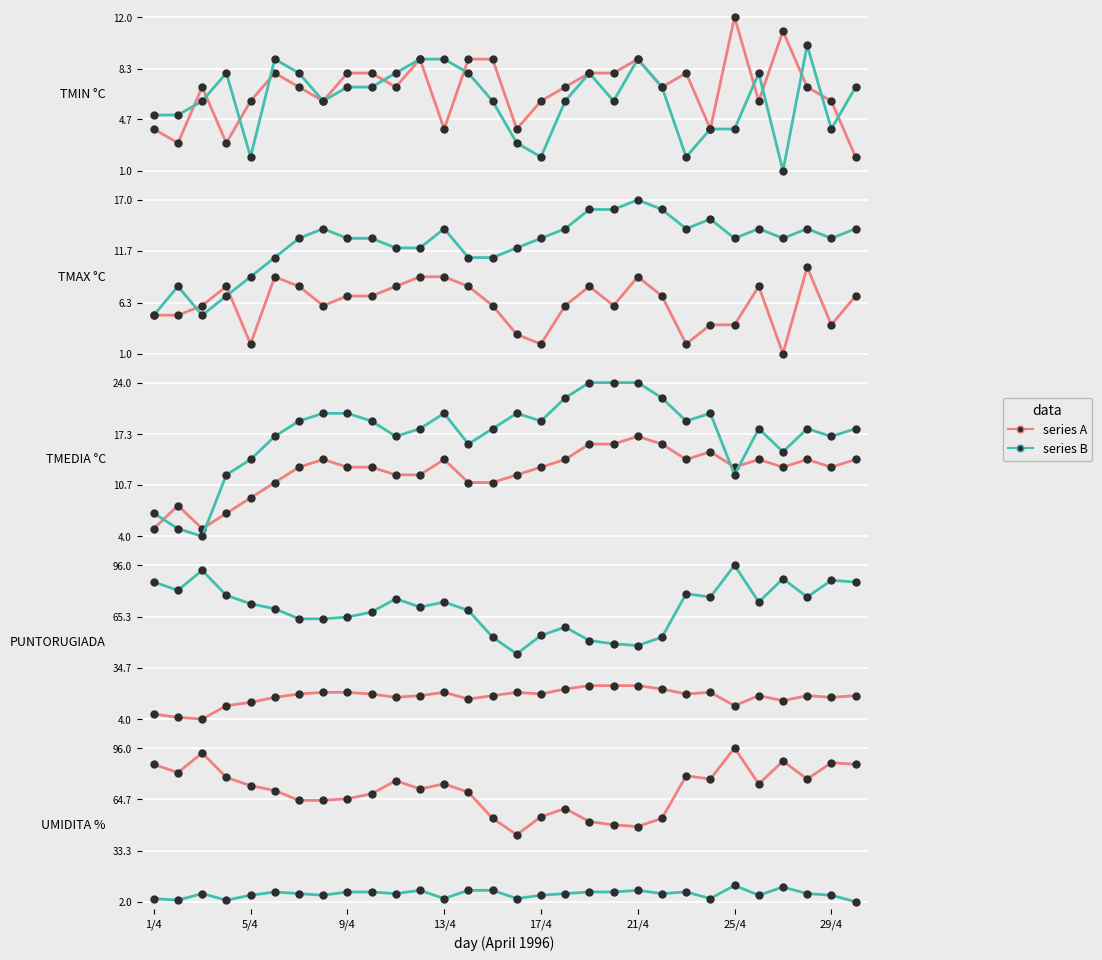

True or false: series A and series B intersect in this chart.

False